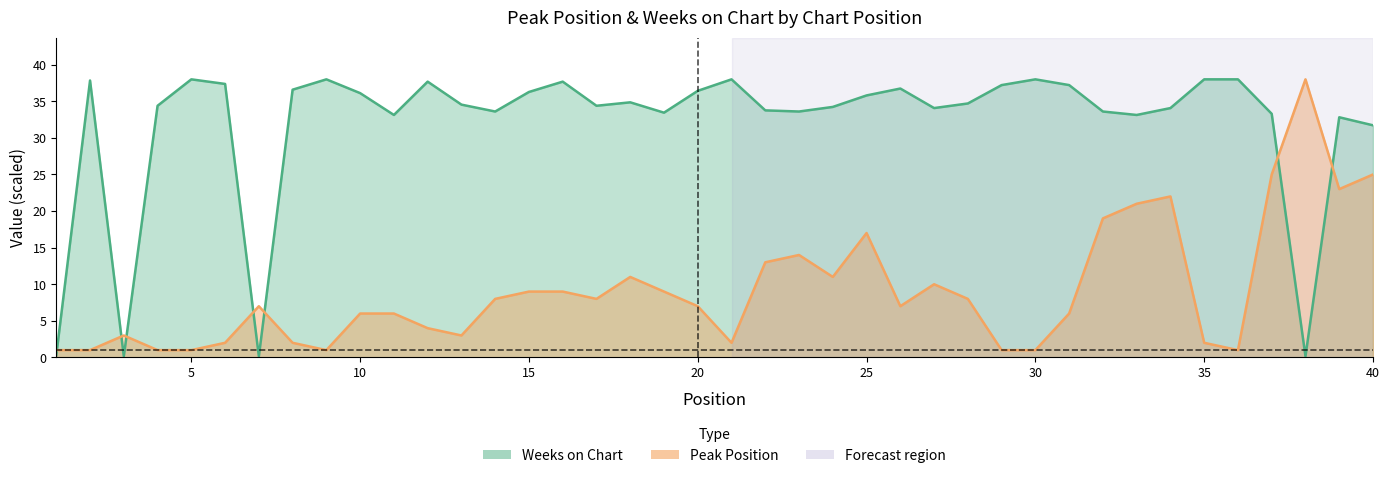

Is the value of Weeks on Chart at 16 greater than the value of Peak Position at 2?

Yes